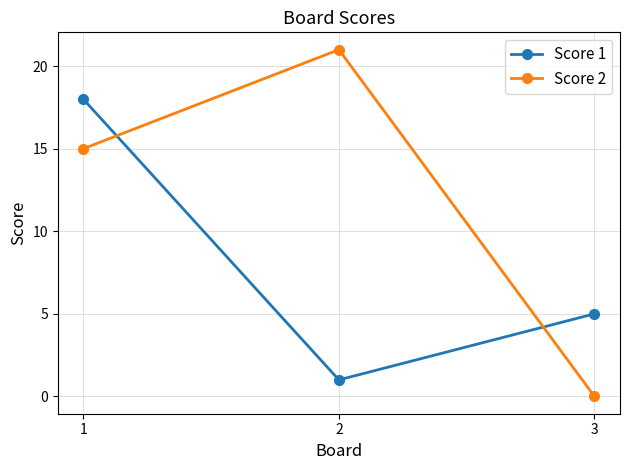

Does the chart display data point markers on the line(s)?

Yes